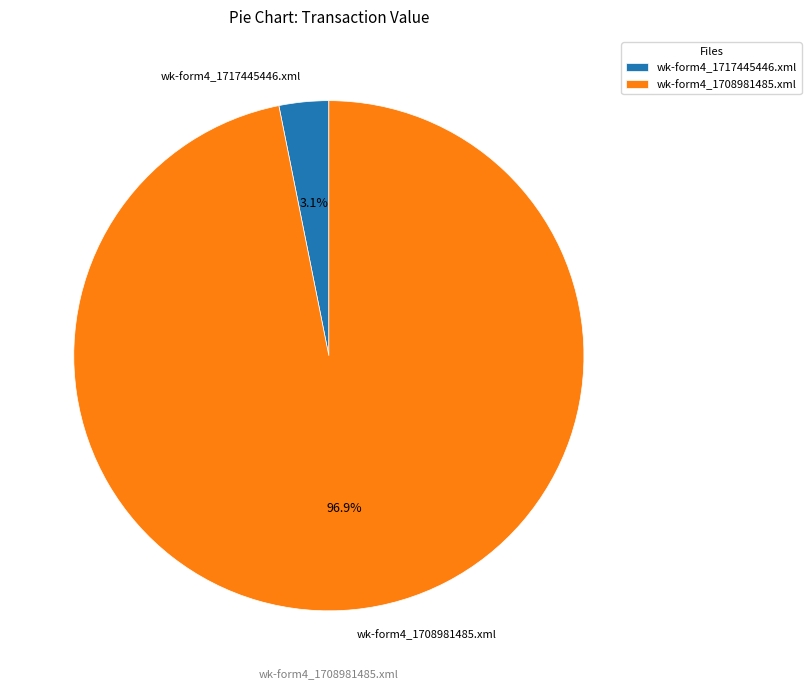

Which slice represents more than half of the pie?

wk-form4_1708981485.xml